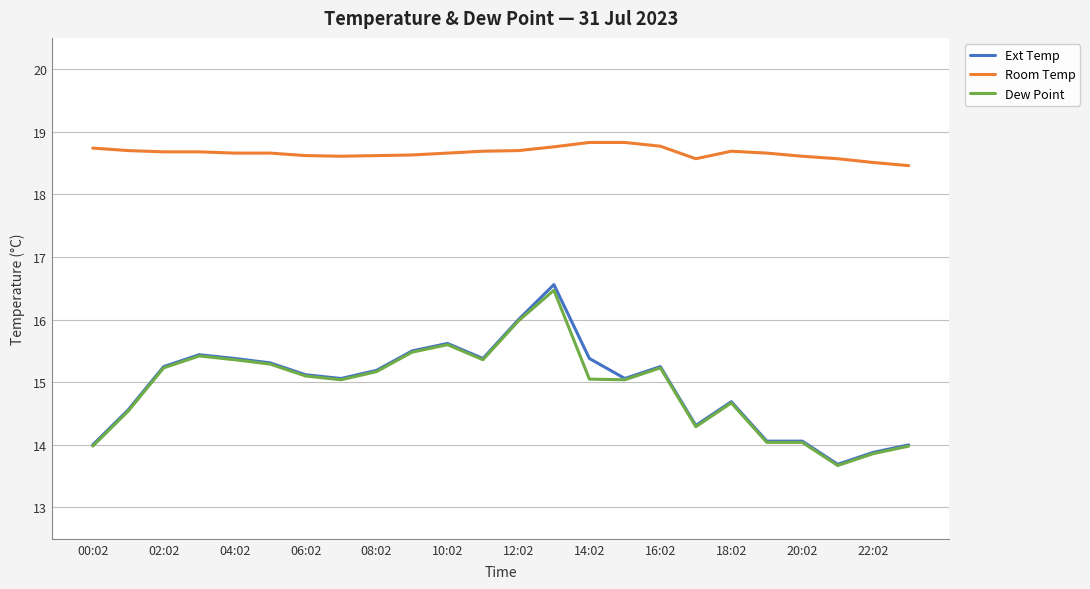

True or false: Dew Point and Room Temp cross at least once.

False